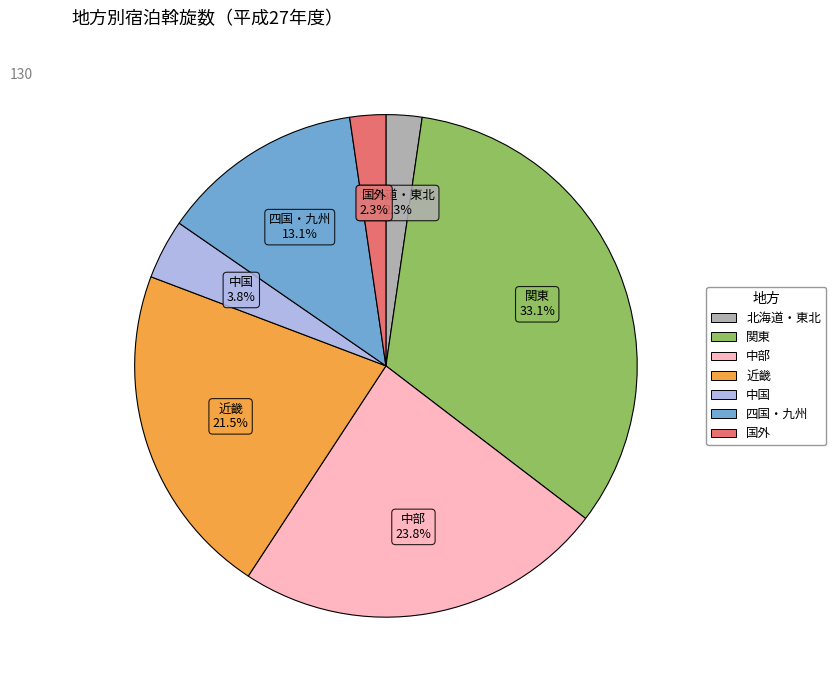

Does any single category account for the majority?

No